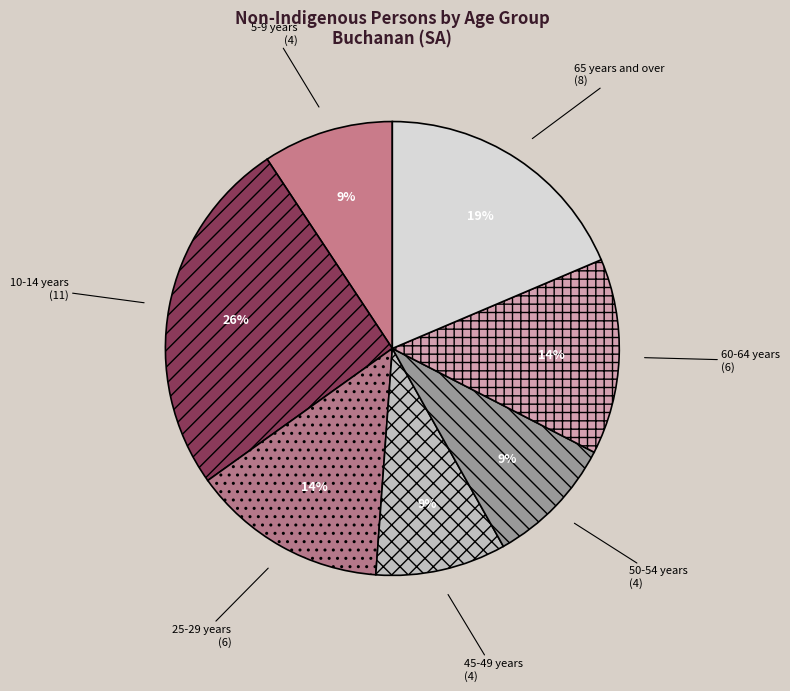

Between 10-14 years and 45-49 years, which is larger?

10-14 years